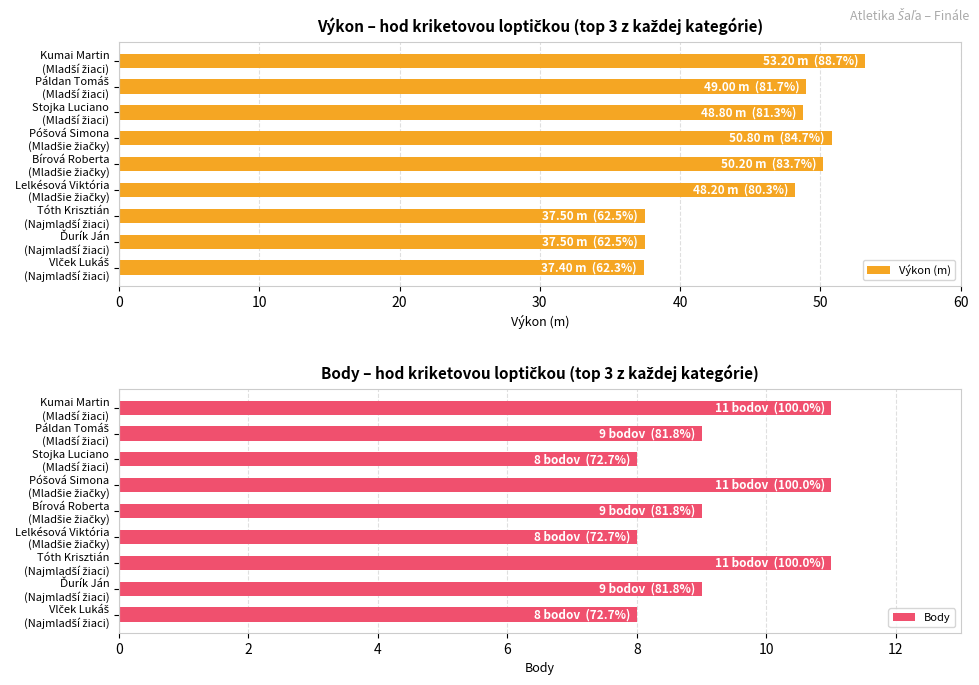

What is the maximum value for Výkon (m)?

53.2